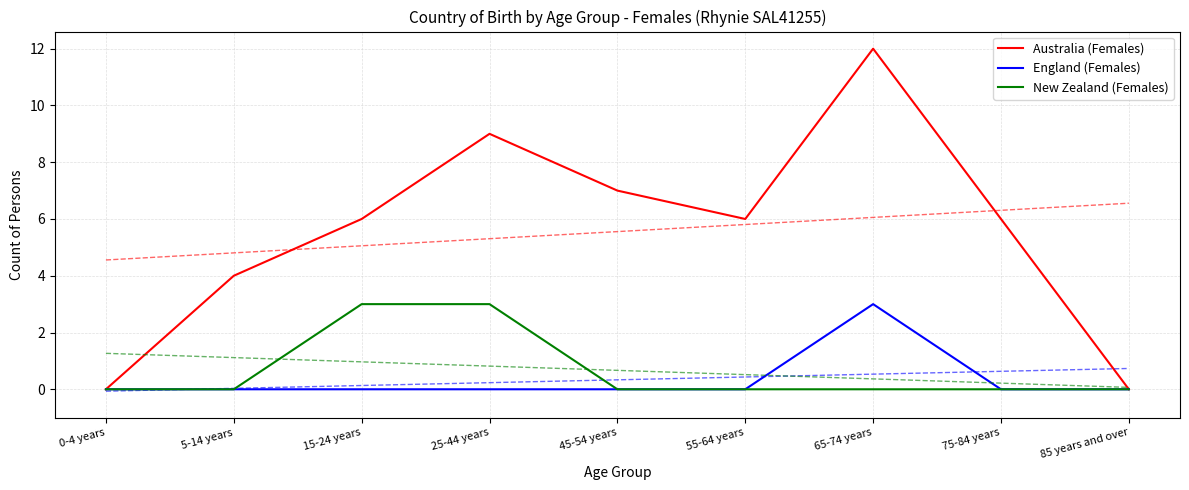

Reading left to right, transcribe all the data shown in this chart.

Australia (Females): 0	4	6	9	7	6	12	6	0
England (Females): 0	0	0	0	0	0	3	0	0
New Zealand (Females): 0	0	3	3	0	0	0	0	0